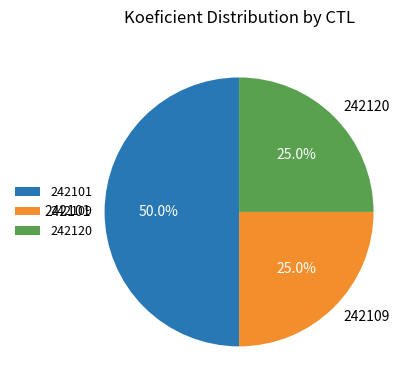

True or false: 242101 accounts for 50% of the total.

True